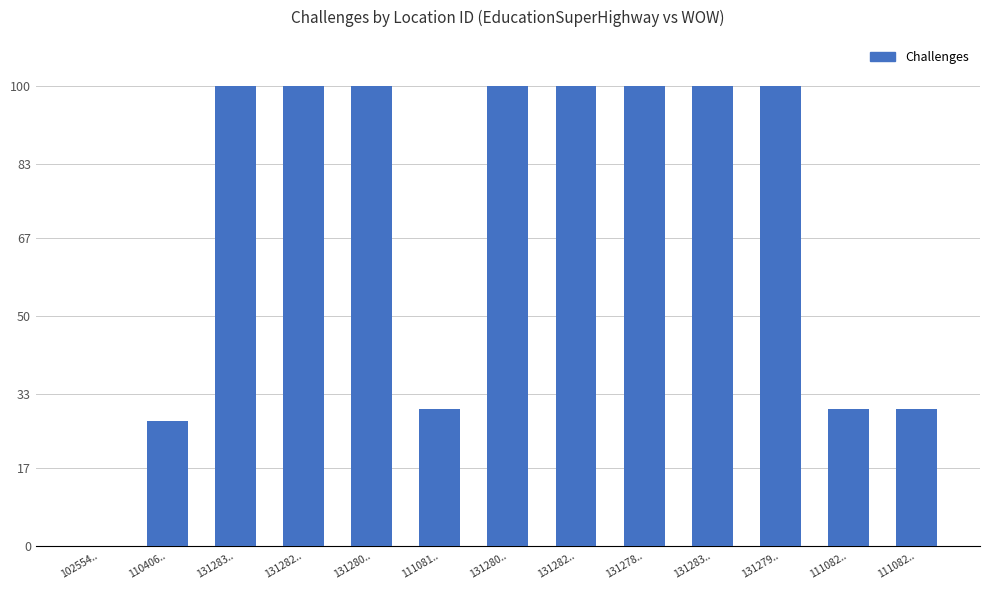

True or false: the data shows 144.0 at 131280...

False